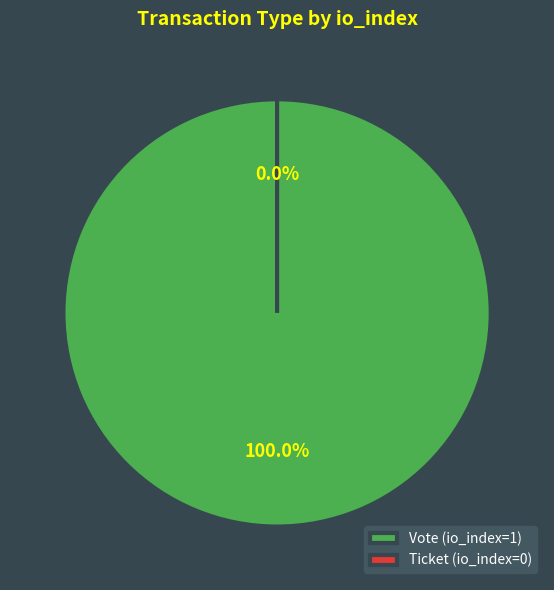

Does Vote (io_index=1) account for over 50% of the chart?

Yes